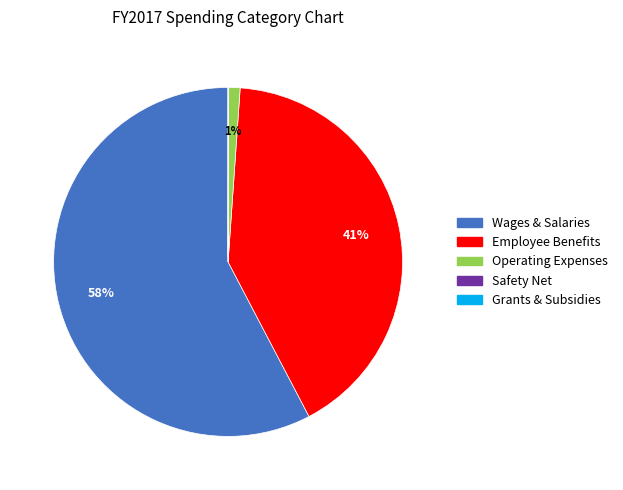

To the nearest percent, what is the average slice percentage?

20%